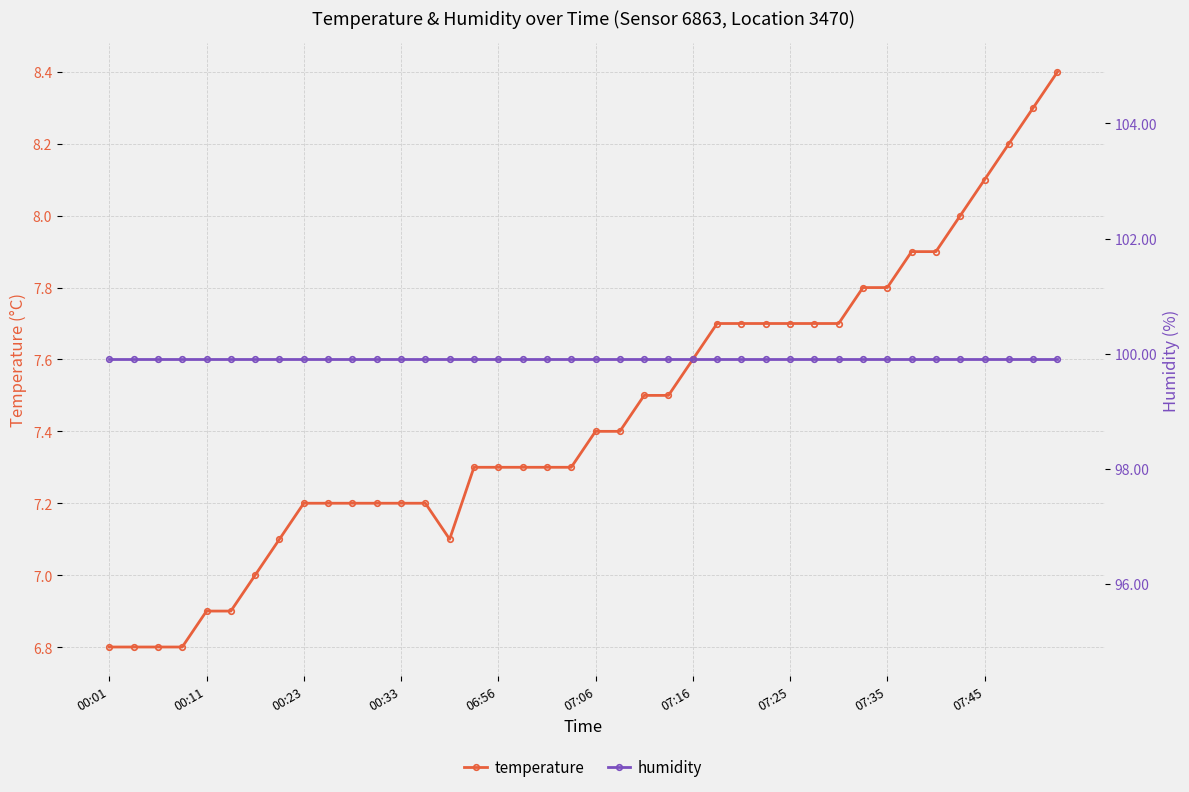

What position from the left is 23?

24